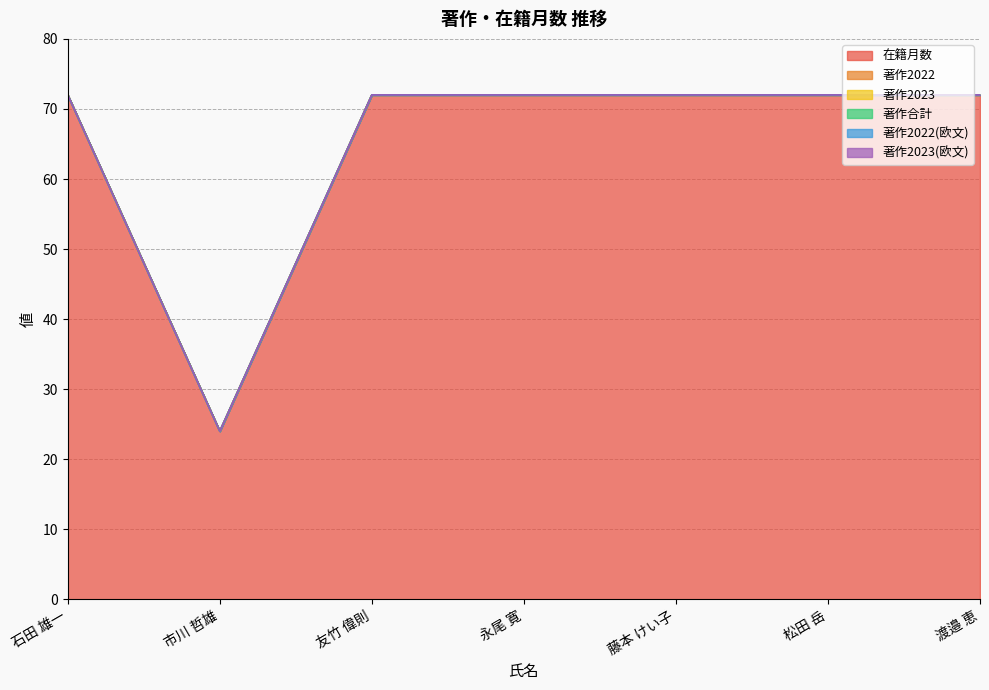

Is it true that 在籍月数 equals 72 at 友竹 偉則?

True